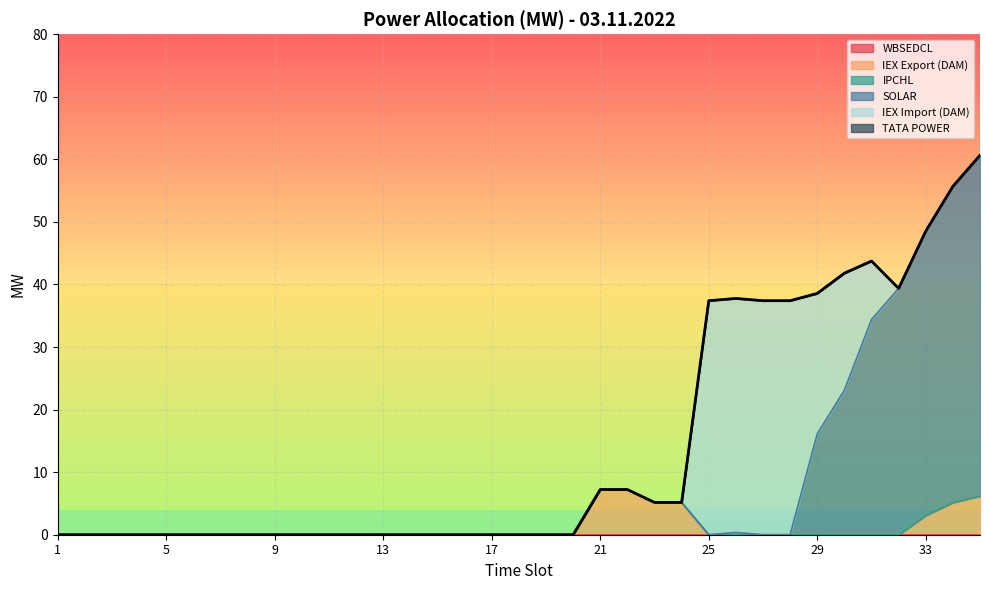

How many interior local peaks (higher than both neighbors) does the data have?

2